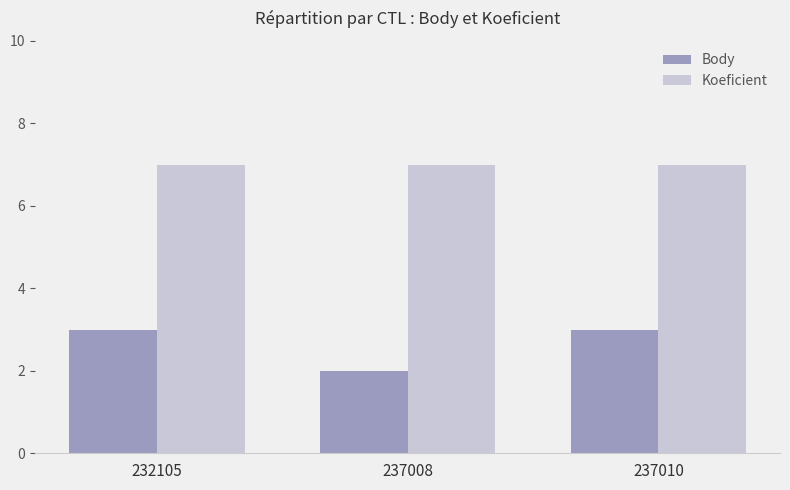

How many distinct data groups are displayed?

2